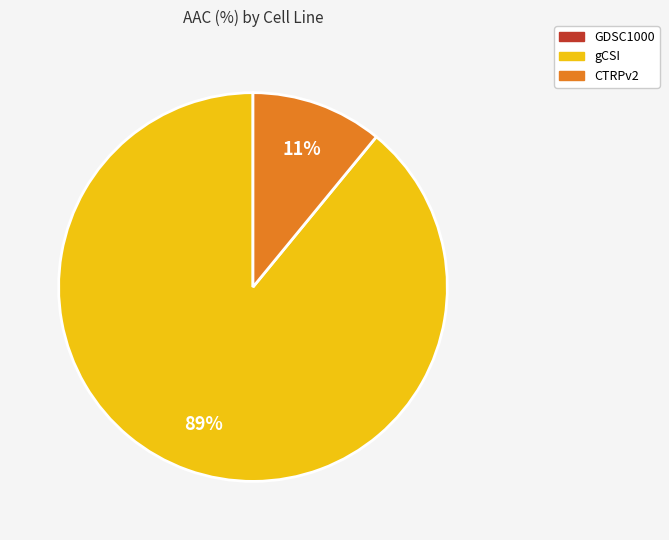

To the nearest percent, what is the average slice percentage?

33%